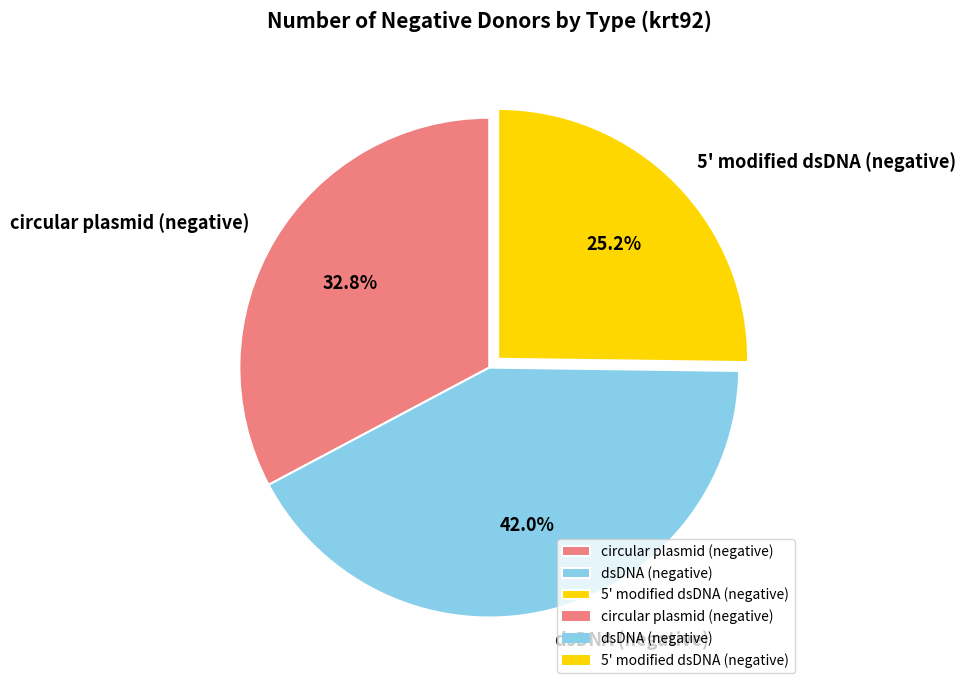

What portion of the pie excludes 5' modified dsDNA (negative)?

74.8%